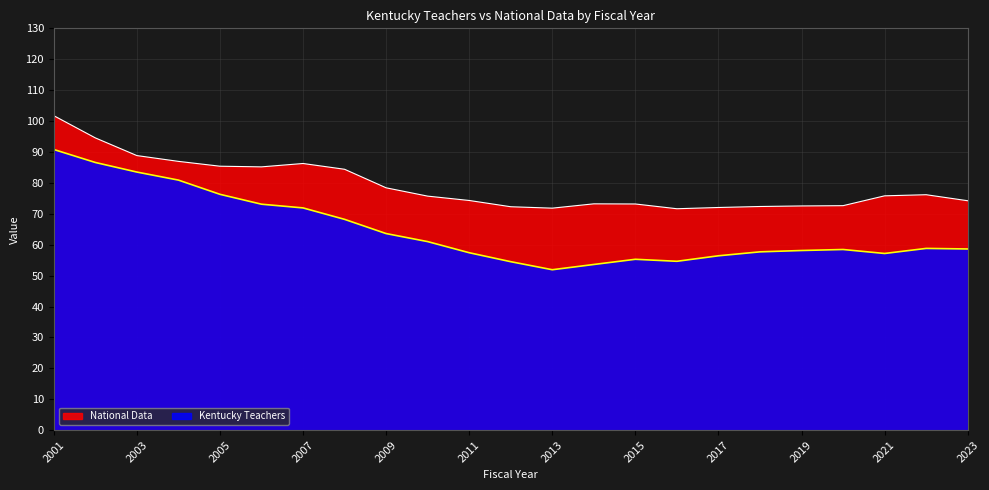

At which category is the sum across all series the highest?

2001